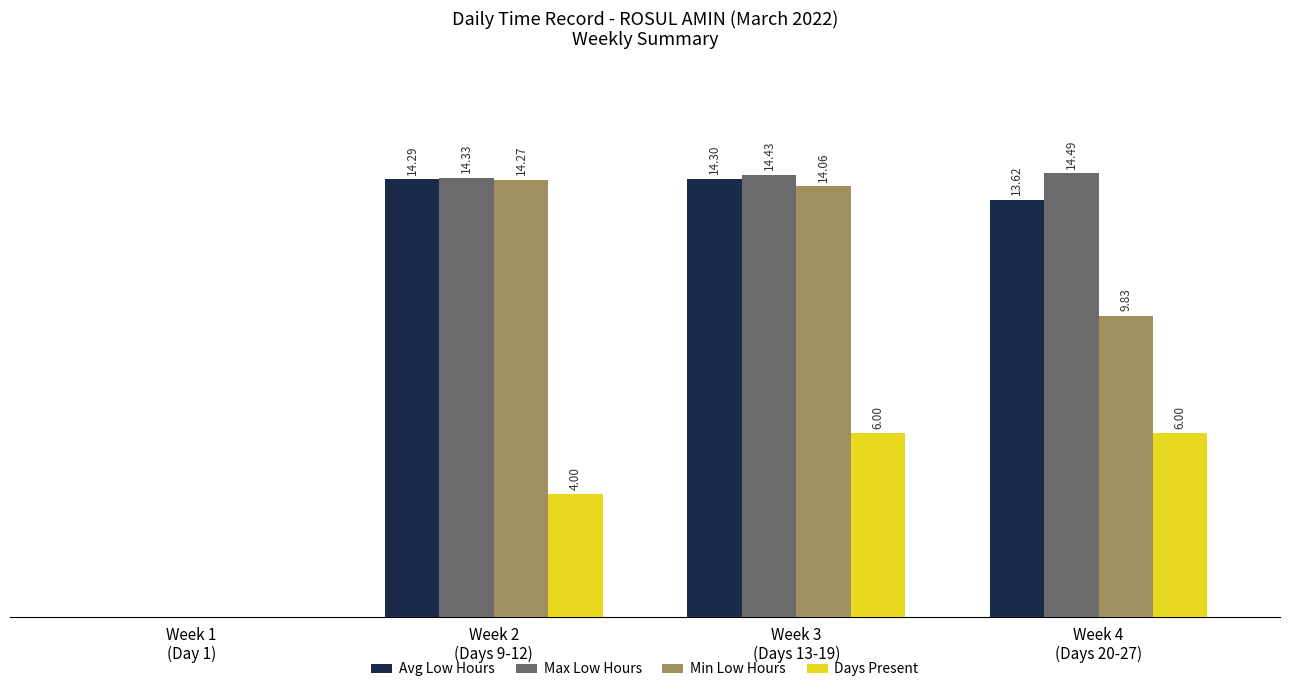

Are the bars grouped side by side (vs. stacked)?

Yes